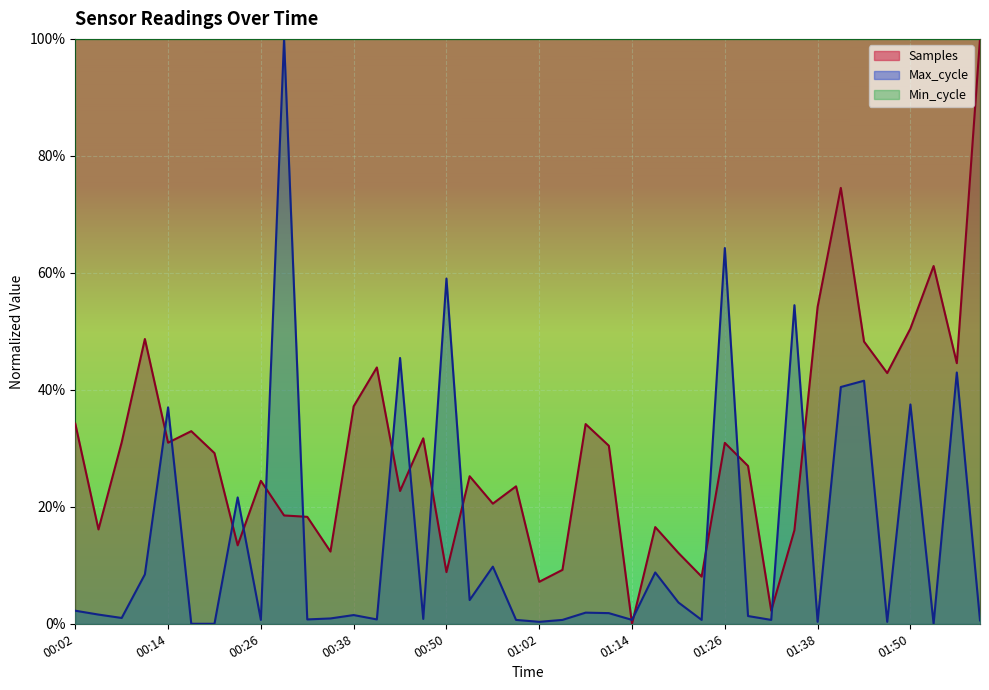

In Max_cycle, how many points are higher than both neighbors (excluding endpoints)?

14